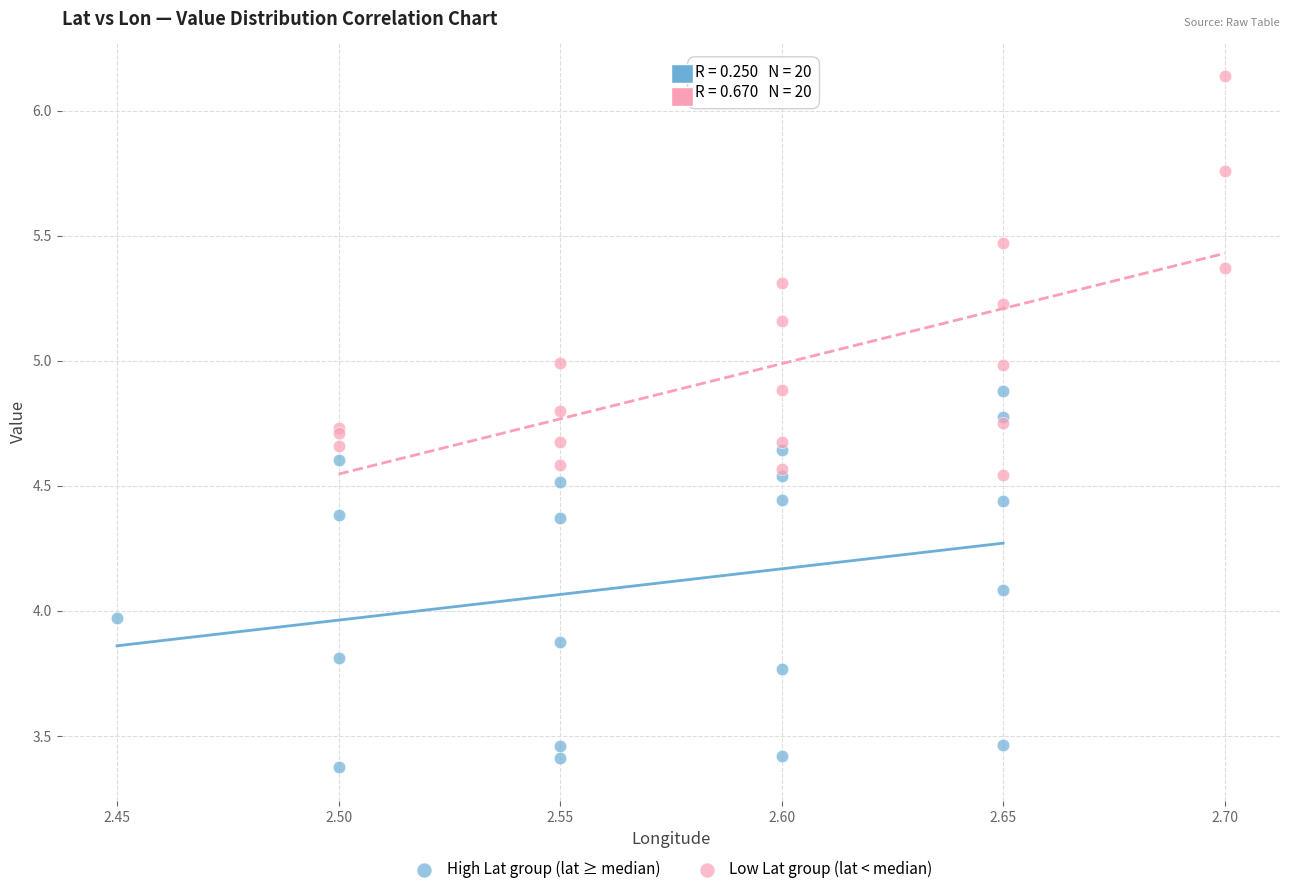

Which series contains the lowest Y value?

High Lat group (lat ≥ median)